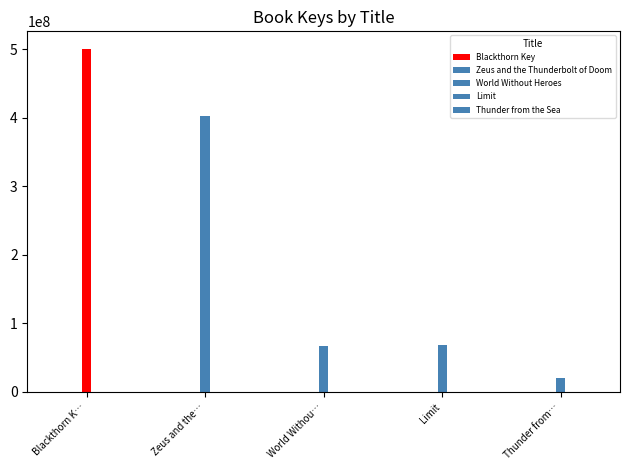

What is the difference between the maximum and minimum values?

480925357